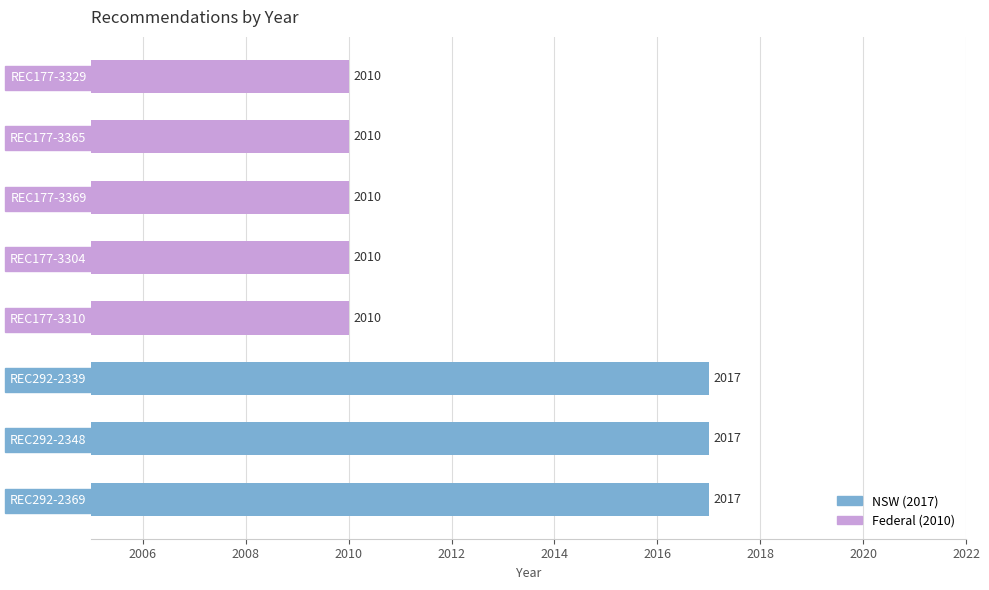

Approximately how many times larger is the value at REC292-2339 compared to REC177-3329?

1.0